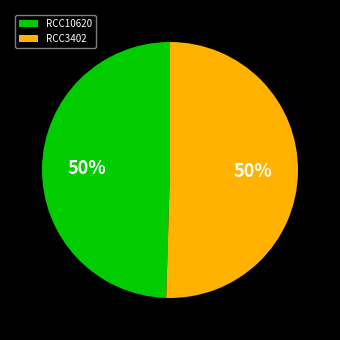

To the nearest percent, what is the combined percentage of RCC10620 and RCC3402?

100%